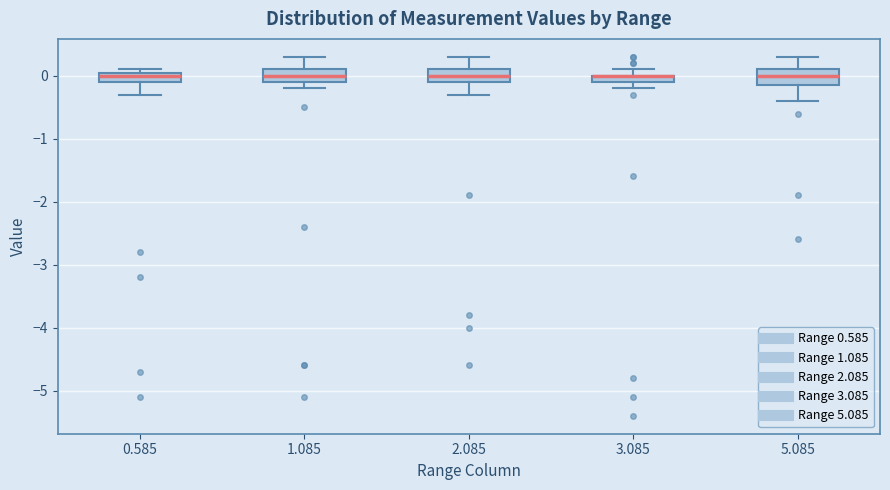

Where is the lower edge of the box at x = 3.085 on the y-axis? The values are not printed on the chart, so give them approximately, as read against the axis.

-0.1